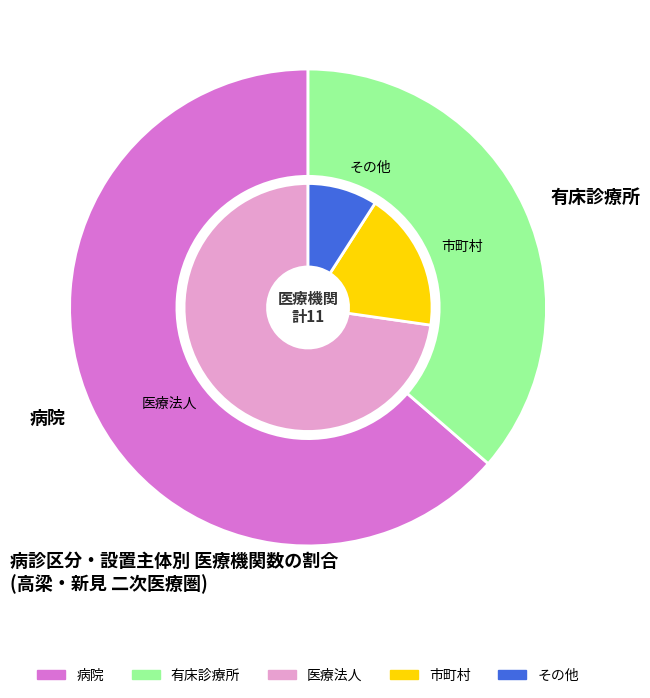

What is the ratio of the value at 有床診療所 to the value at 病院?

0.6